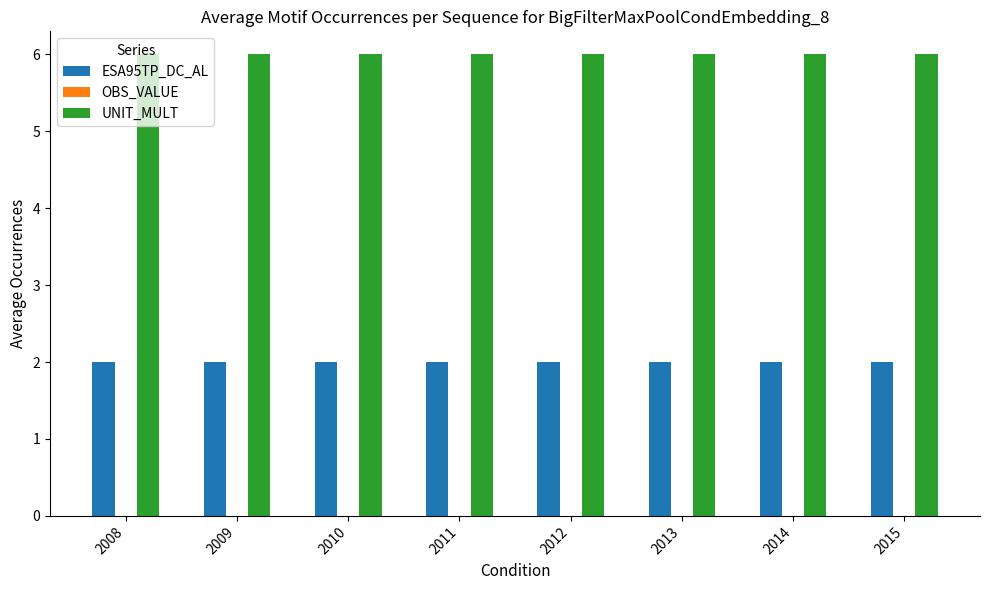

How many bars are there in each group?

2